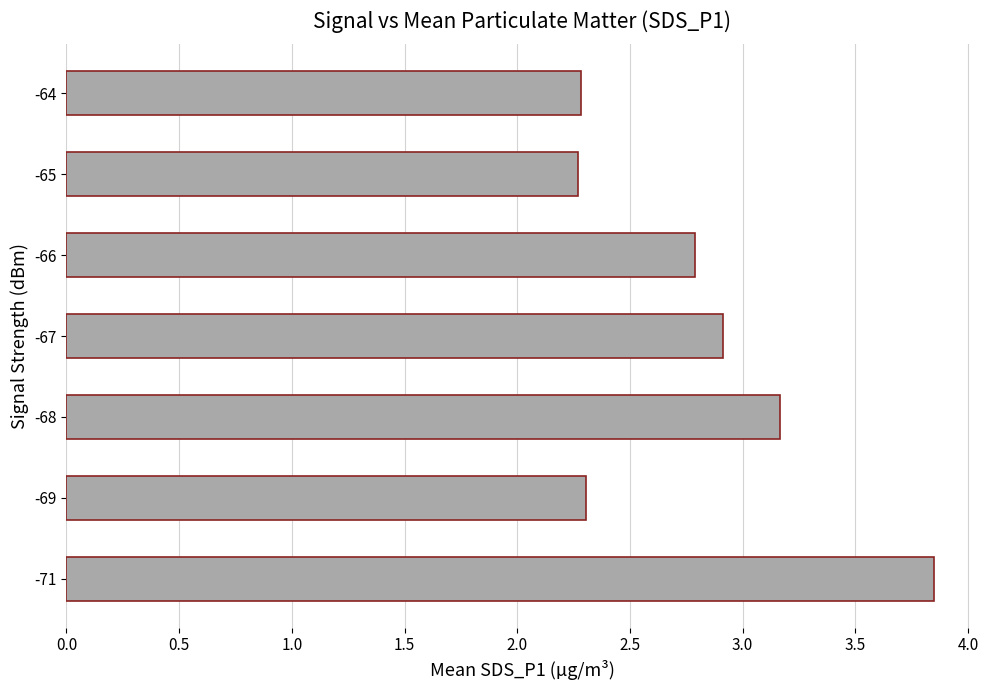

Count the number of categories in the chart.

7